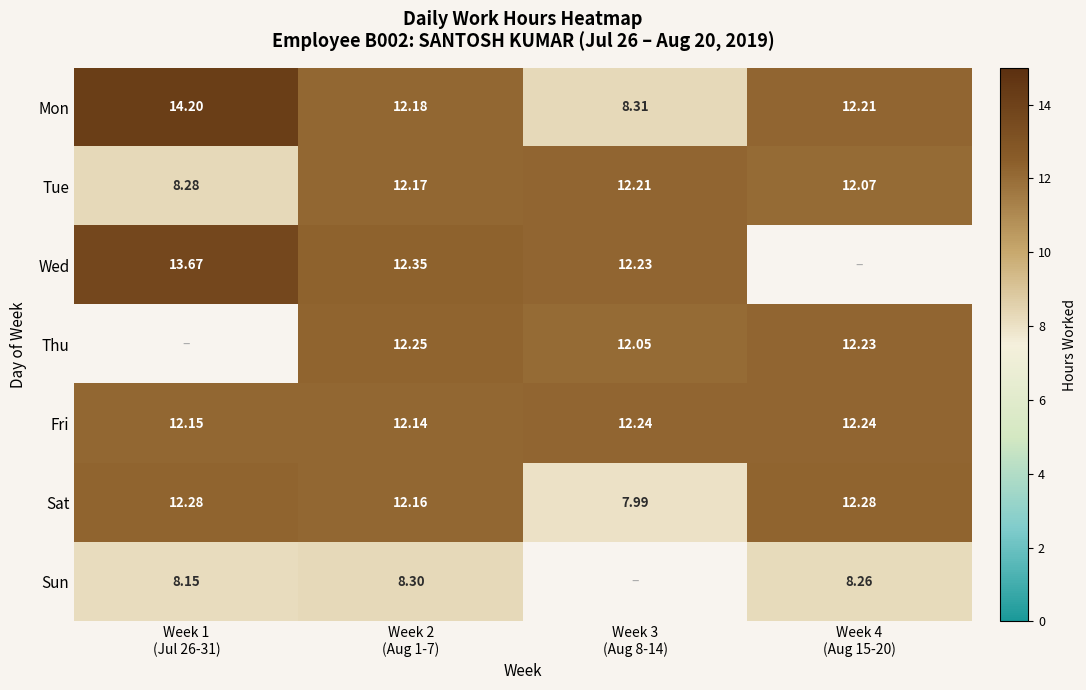

What is the spread (max minus min) of values at Week 4
(Aug 15-20)?

4.0